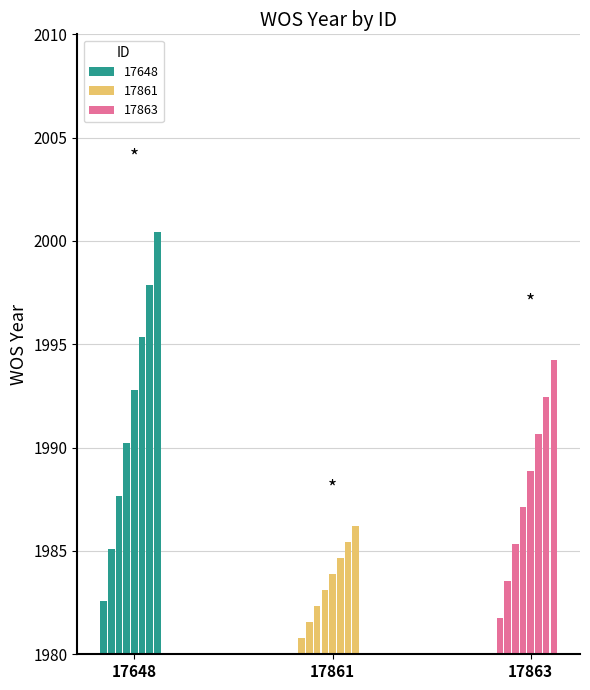

Is it true that the value at 17861 is 3343?

False